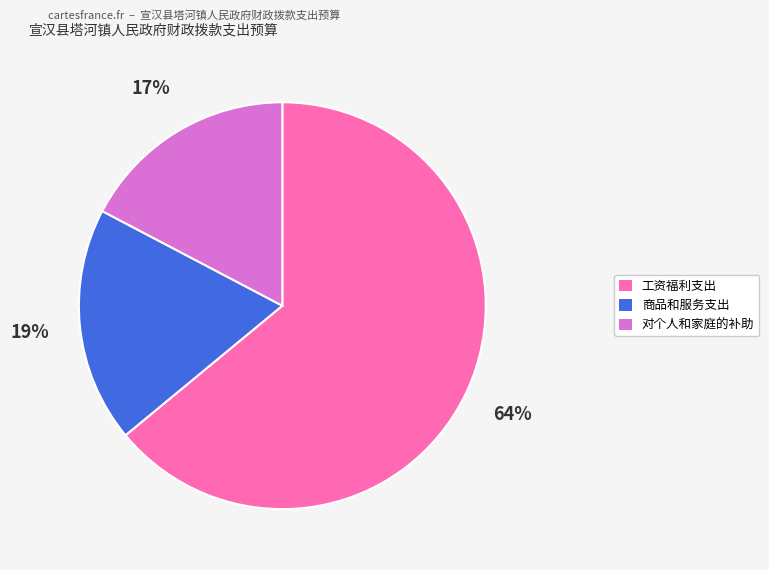

True or false: 商品和服务支出 accounts for 11% of the total.

False